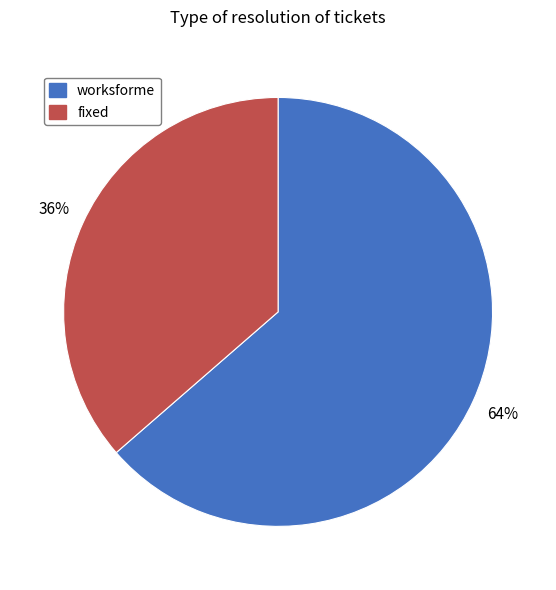

Is there any slice that represents more than half of the pie?

Yes